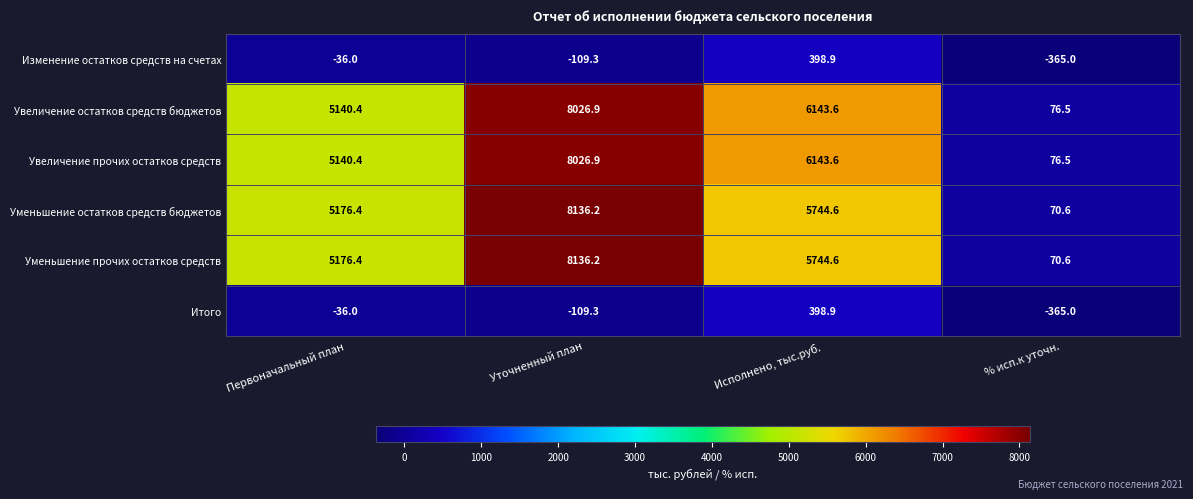

How many distinct data groups are displayed?

6